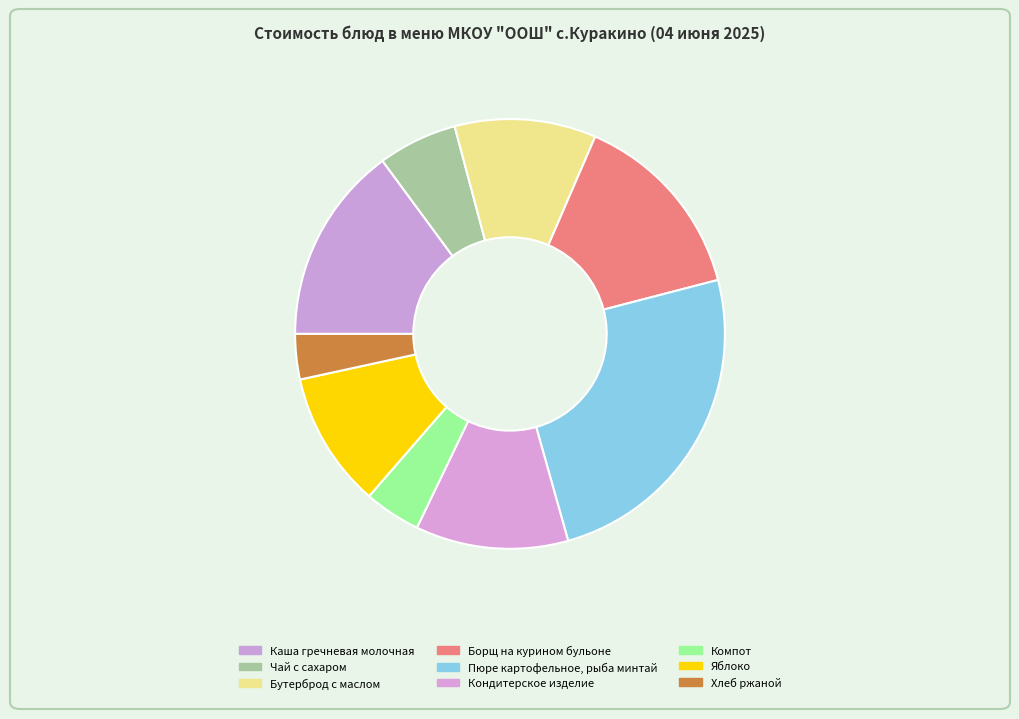

Combined, do Бутерброд с маслом and Компот account for over 50%?

No